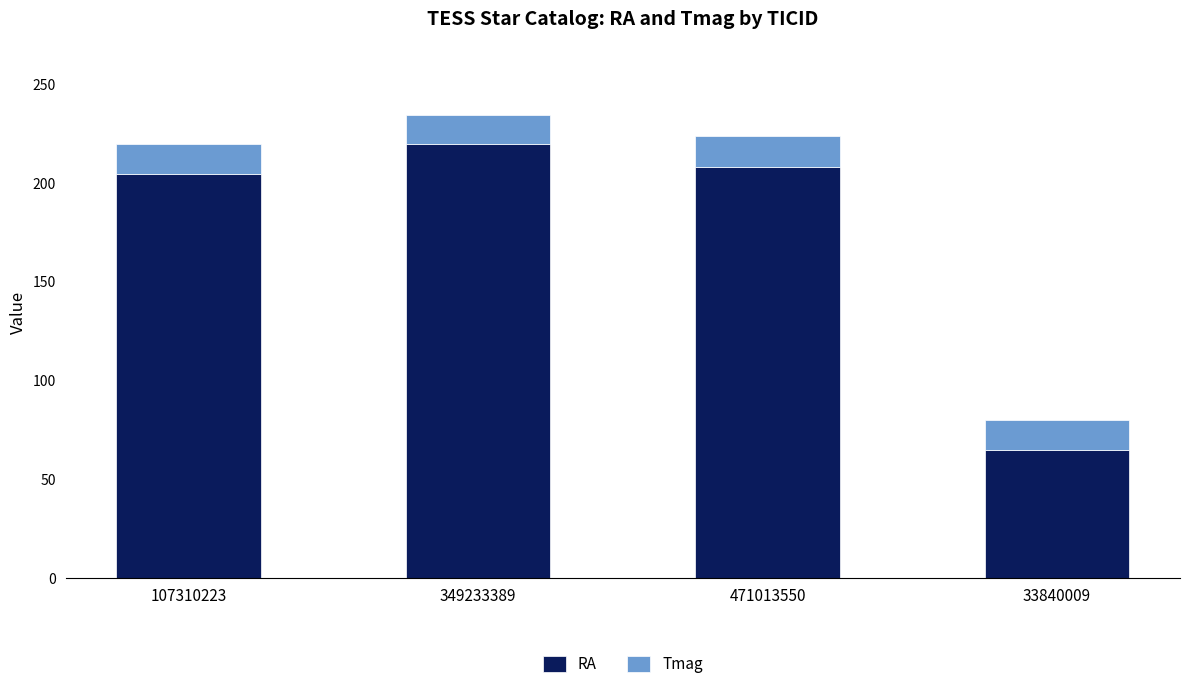

What is the sum of the RA values at 107310223 and 471013550?

412.6